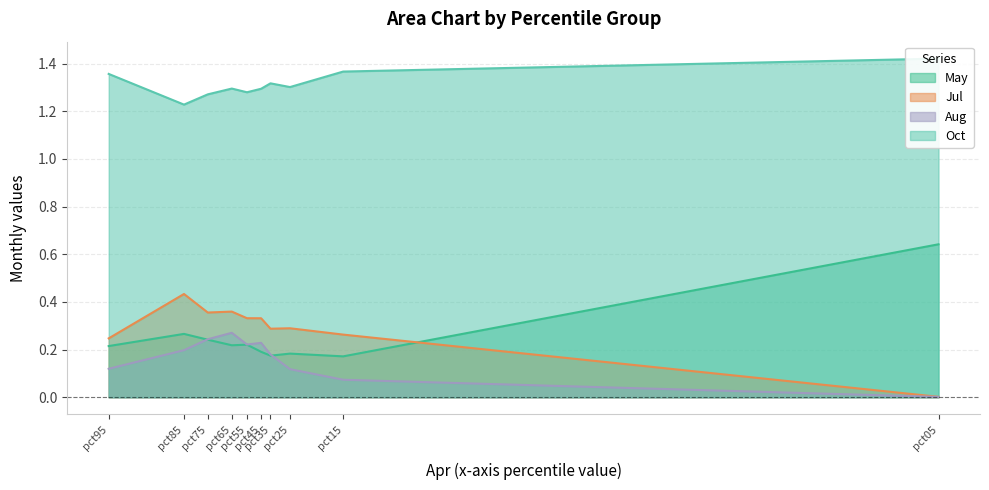

At which category does Jul reach its first local valley?

pct75